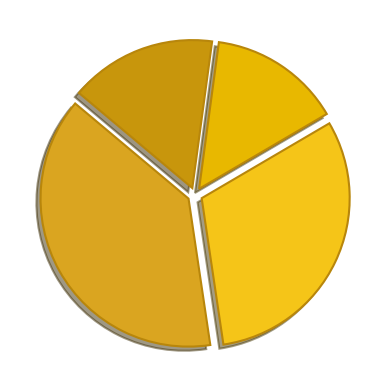

Which category has the biggest portion of the pie?

Zone 0